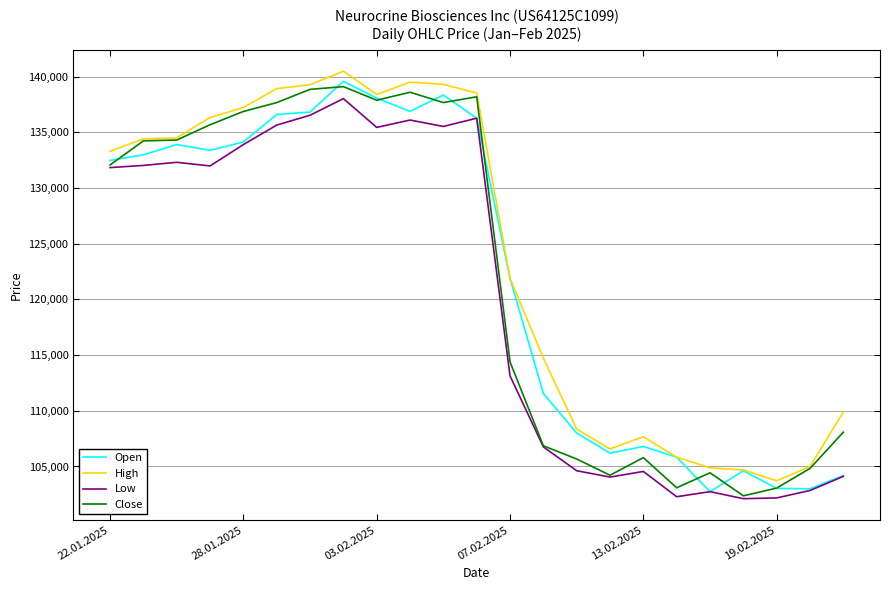

True or false: Low and High intersect in this chart.

False